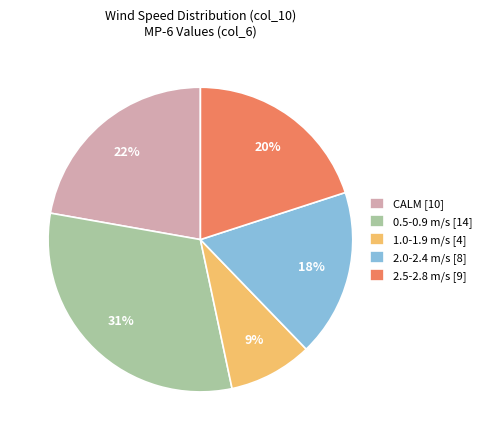

How many slices are in this pie chart?

5